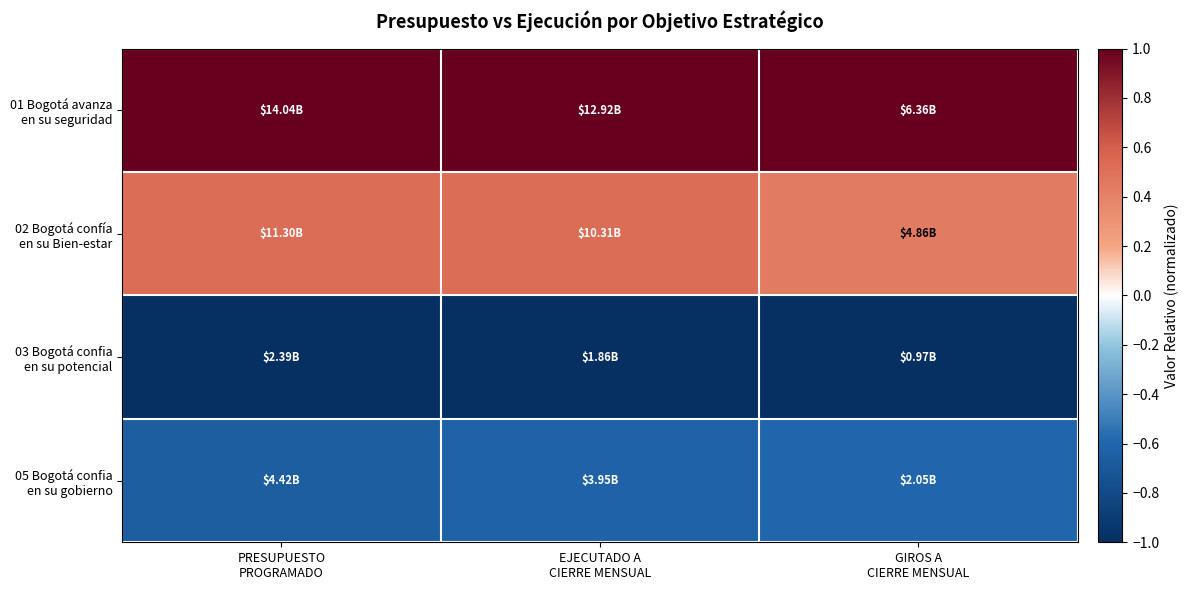

Which series has the largest total across all categories?

01 Bogotá avanza en su seguridad